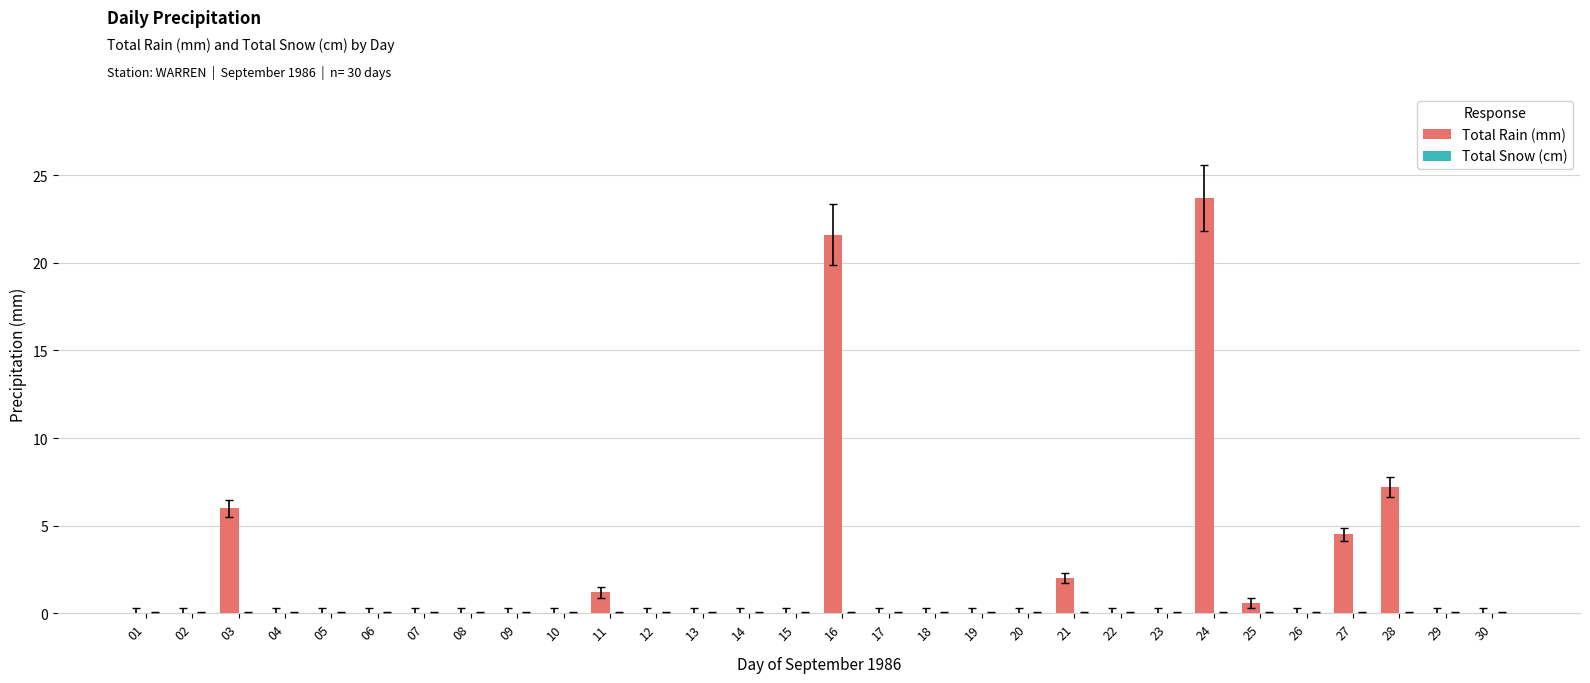

Is it true that the value at 07 is 0.0?

True